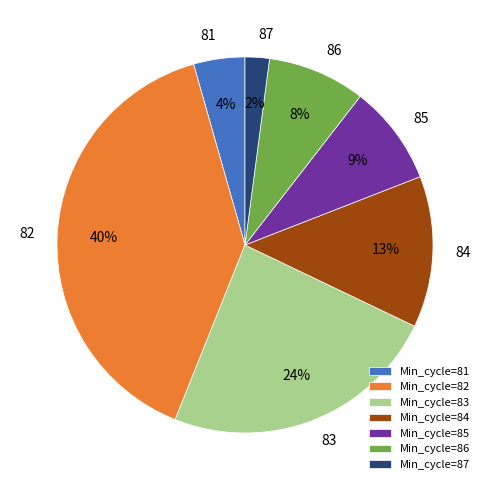

Is it true that Min_cycle=87 is 2% of the pie?

True